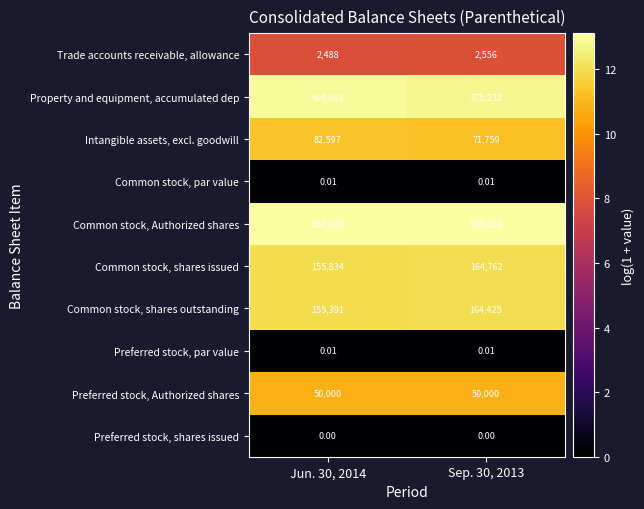

Is the value of Common stock, par value at Jun. 30, 2014 greater than the value of Preferred stock, Authorized shares at Sep. 30, 2013?

No